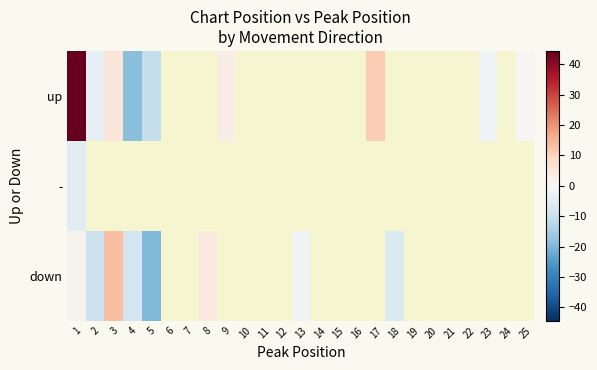

What is the minimum value for up?

-18.6